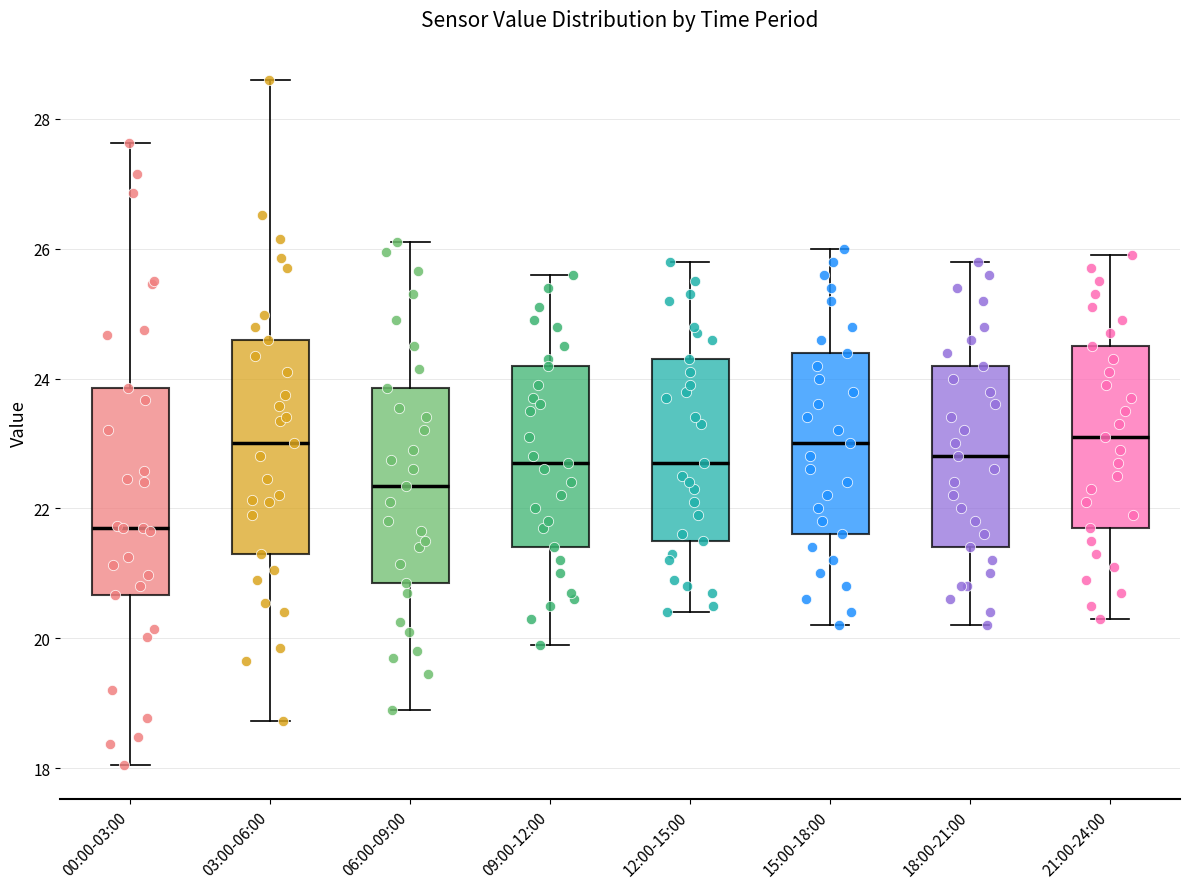

Reading left to right, transcribe this box plot: for each box, give where its median line is, the range the box spans, and where its two whiskers end, as read against the y-axis. The values are not printed on the chart, so give them approximately, as read against the axis.

00:00-03:00: median 21.8, box 20.6 to 23.8, whiskers 18.0 to 27.6
03:00-06:00: median 23.0, box 21.4 to 24.6, whiskers 18.8 to 28.6
06:00-09:00: median 22.4, box 20.8 to 23.8, whiskers 19.0 to 26.2
09:00-12:00: median 22.8, box 21.4 to 24.2, whiskers 20.0 to 25.6
12:00-15:00: median 22.8, box 21.6 to 24.4, whiskers 20.4 to 25.8
15:00-18:00: median 23.0, box 21.6 to 24.4, whiskers 20.2 to 26.0
18:00-21:00: median 22.8, box 21.4 to 24.2, whiskers 20.2 to 25.8
21:00-24:00: median 23.2, box 21.8 to 24.6, whiskers 20.4 to 26.0